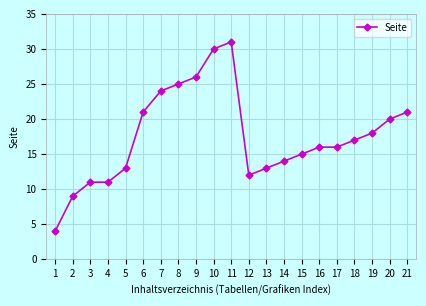

What is the difference between the maximum and minimum values?

27